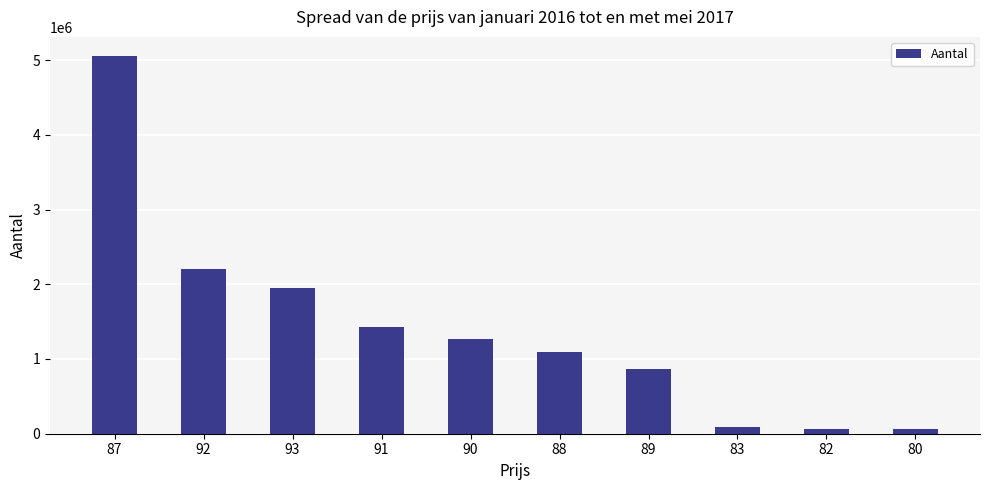

What is the difference between the values at 92 and 87?

2849677